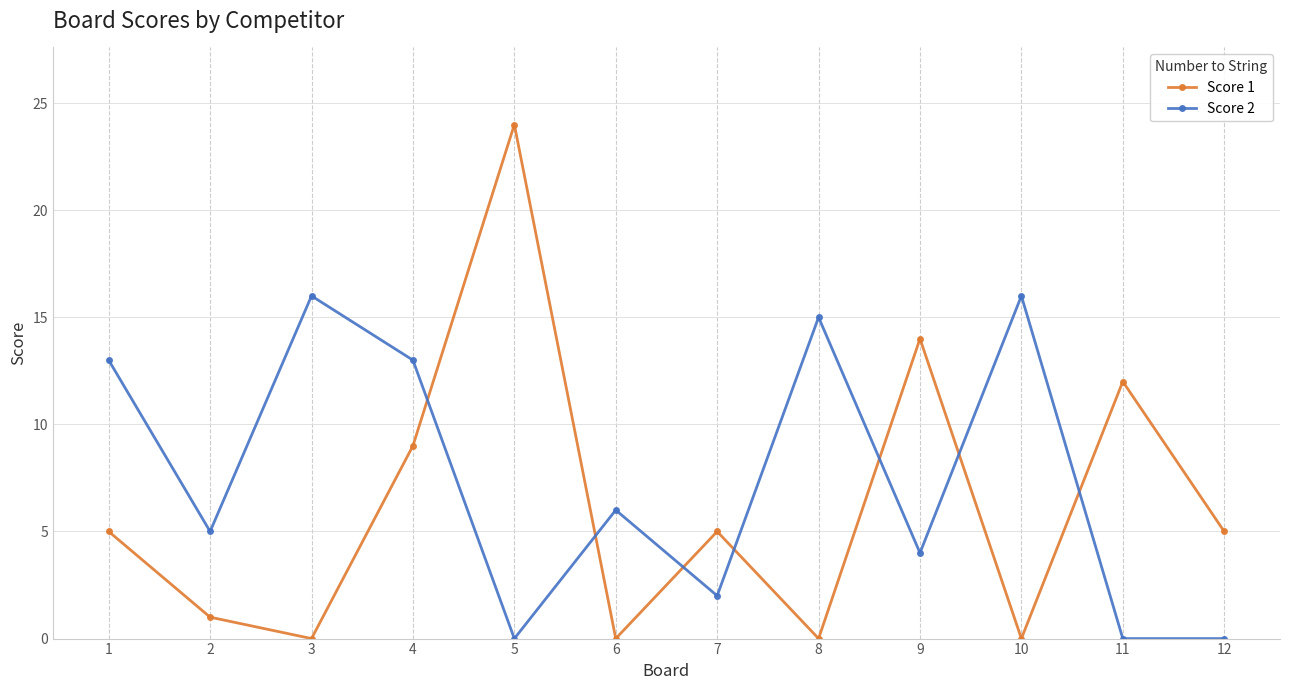

What is the spread (max minus min) of values at 1?

8